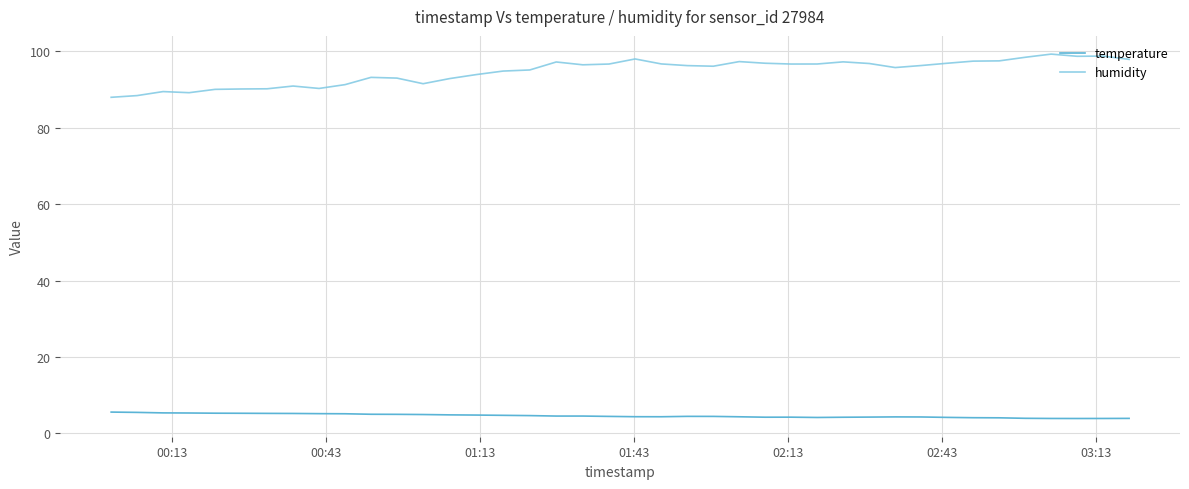

Which series has the largest total across all categories?

humidity